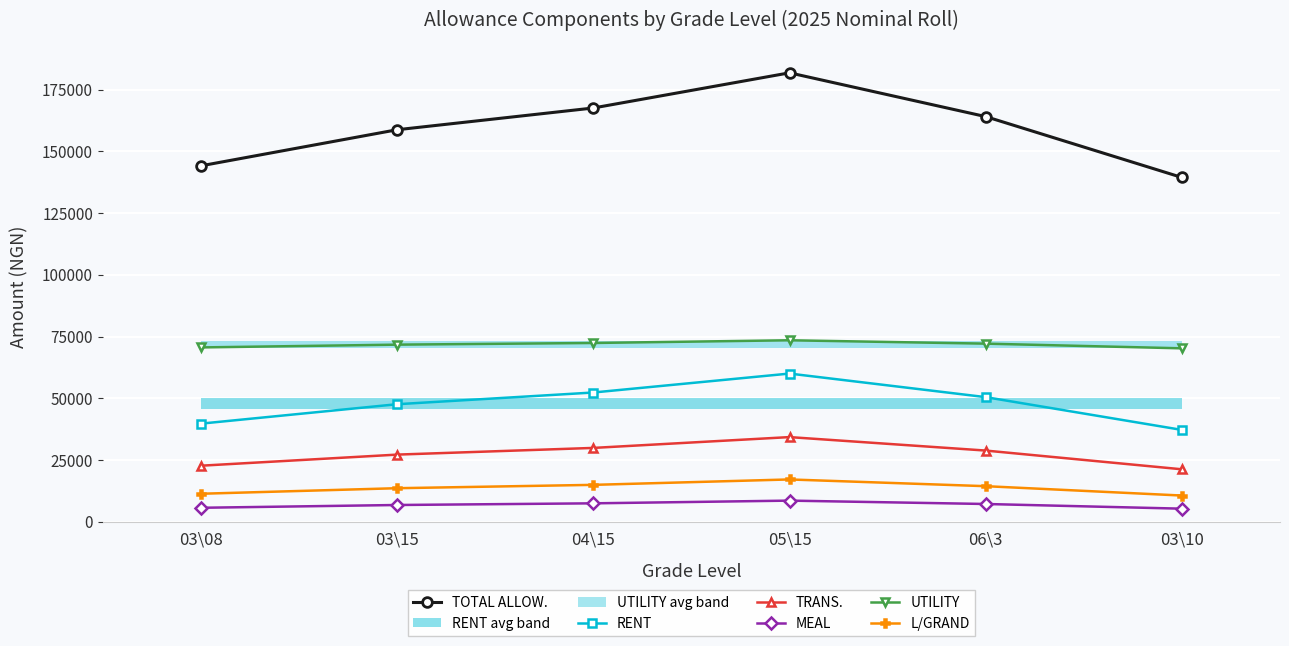

What is the label of the 5th point from the left?

06\3